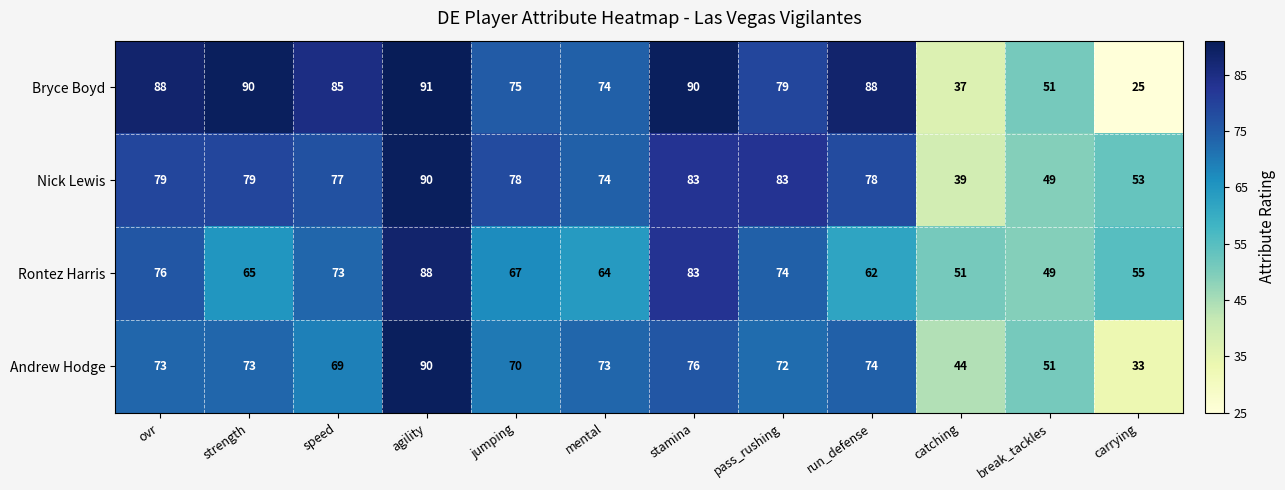

Rank the series at strength from highest to lowest value.

Bryce Boyd, Nick Lewis, Andrew Hodge, Rontez Harris